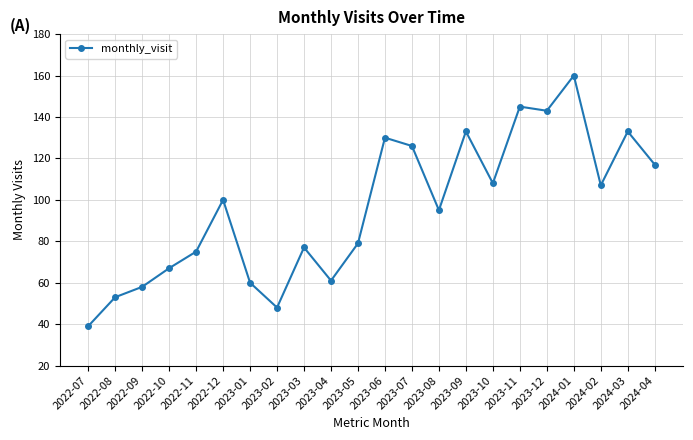

What is the label of the 22nd point from the left?

2024-04